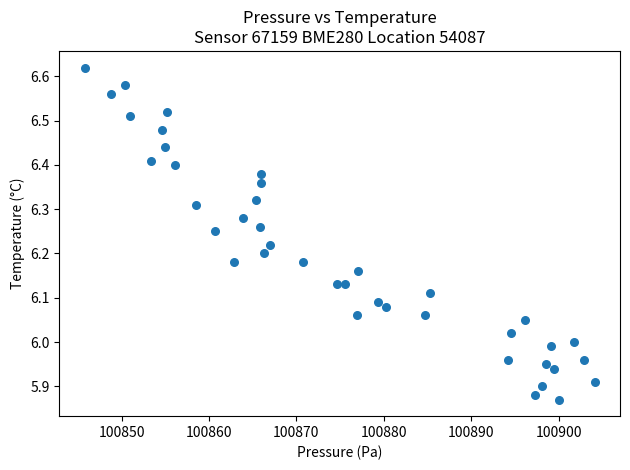

What is the range of X values (max minus min)?

58.3